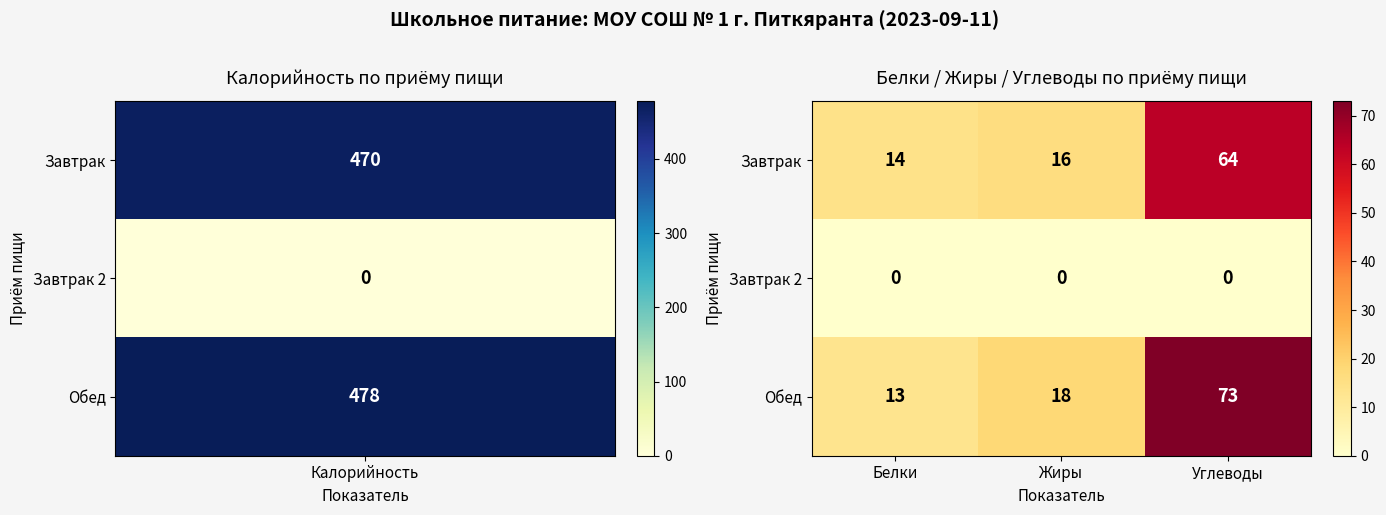

At which label is Обед closest to 43?

Жиры